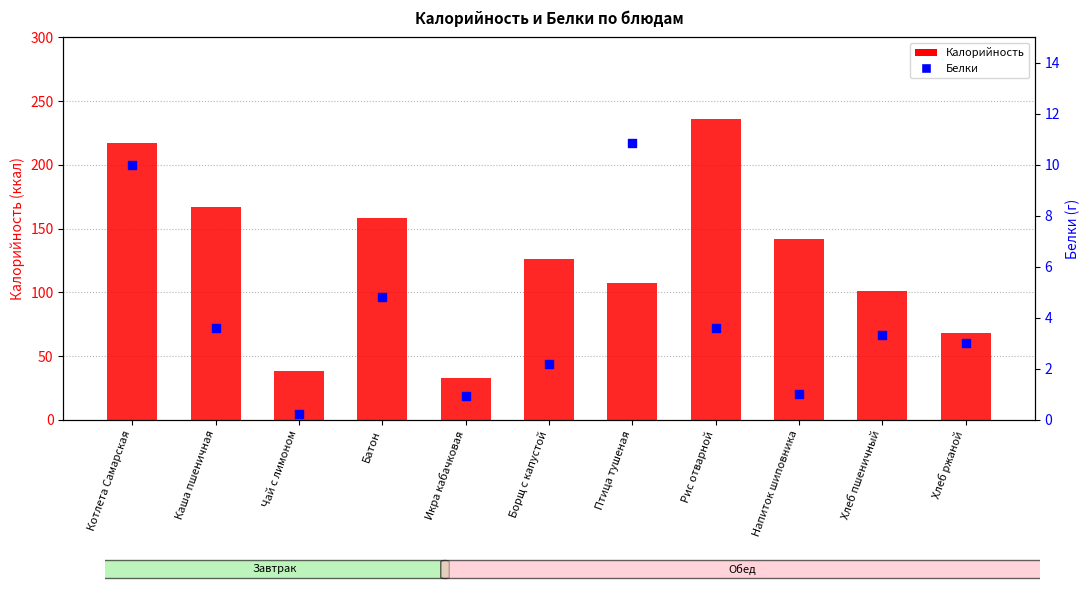

Is the value of Белки at Батон greater than the value of Калорийность at Котлета Самарская?

No